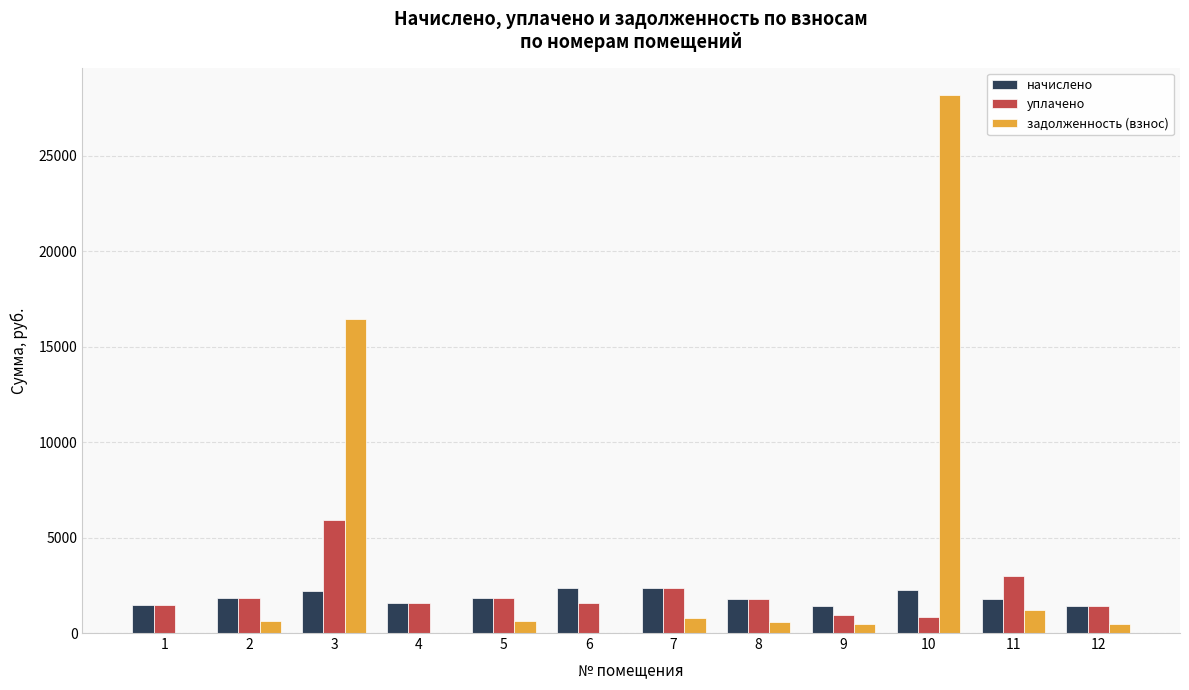

Which series changed the most between 10 and 11?

задолженность (взнос)